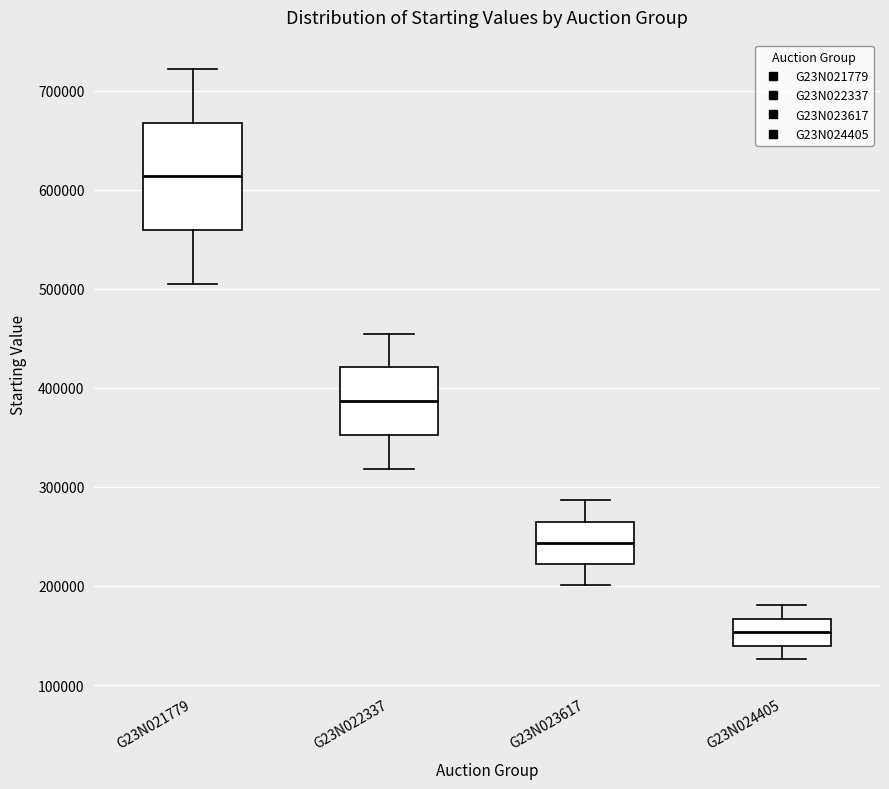

Reading left to right, transcribe this box plot: for each box, give where its median line is, the range the box spans, and where its two whiskers end, as read against the y-axis. The values are not printed on the chart, so give them approximately, as read against the axis.

G23N021779: median 610000, box 560000 to 670000, whiskers 510000 to 720000
G23N022337: median 390000, box 350000 to 420000, whiskers 320000 to 450000
G23N023617: median 240000, box 220000 to 270000, whiskers 200000 to 290000
G23N024405: median 150000, box 140000 to 170000, whiskers 130000 to 180000